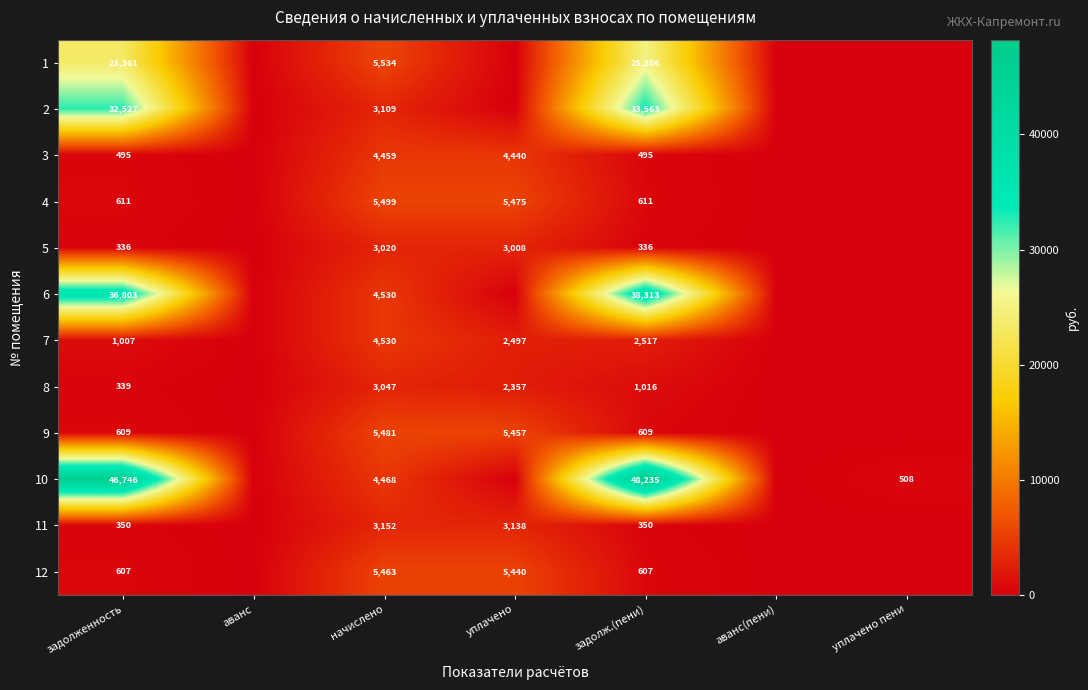

Between задолженность and начислено, which series saw the biggest shift?

10